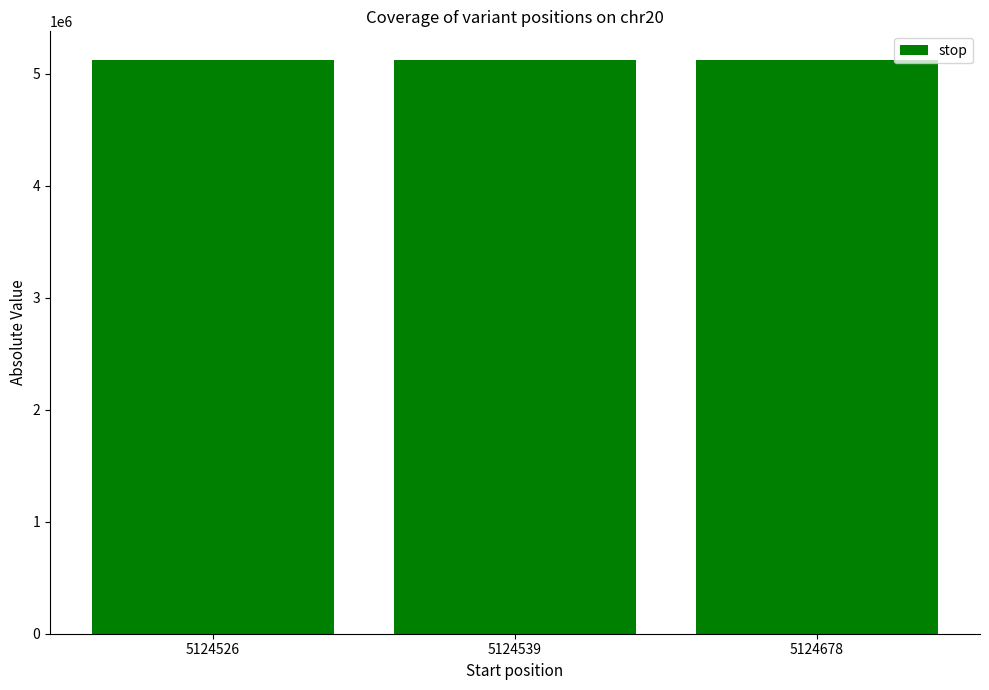

Does the chart contain any negative values?

No